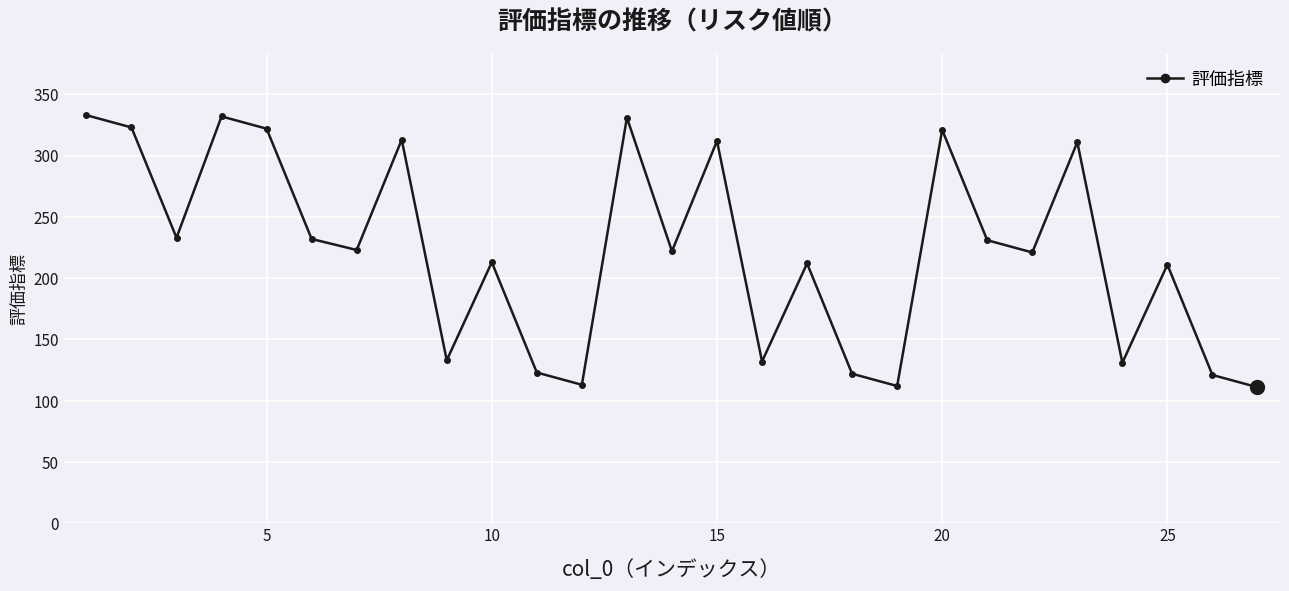

How many data points does each series have?

27